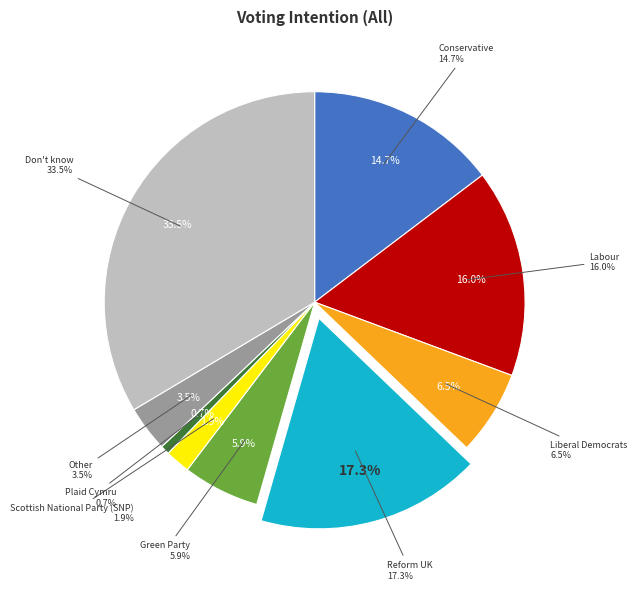

What percentage is NOT represented by Labour?

84.0%